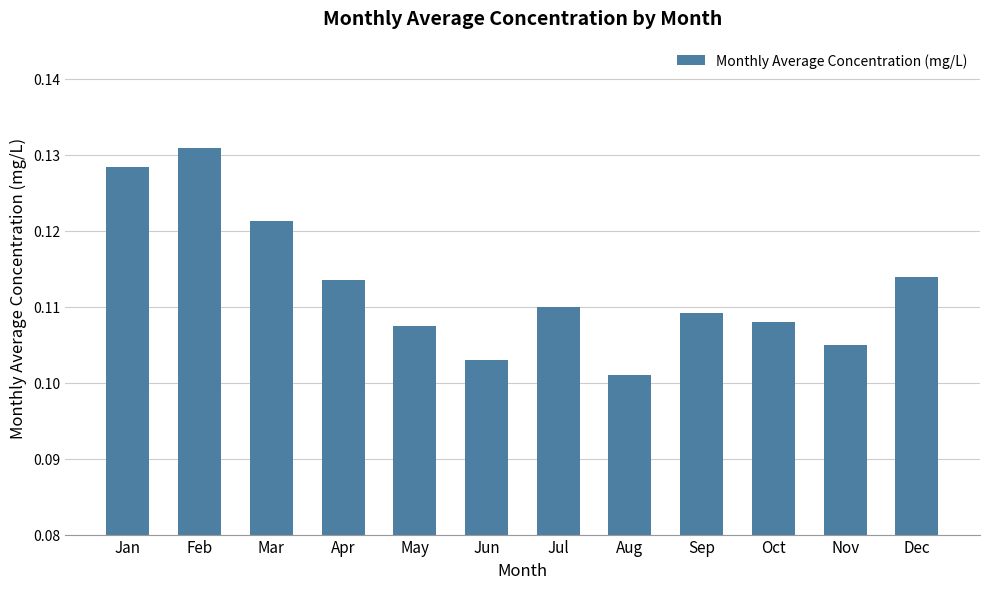

Which has a higher value, Jul or Jun?

Jul